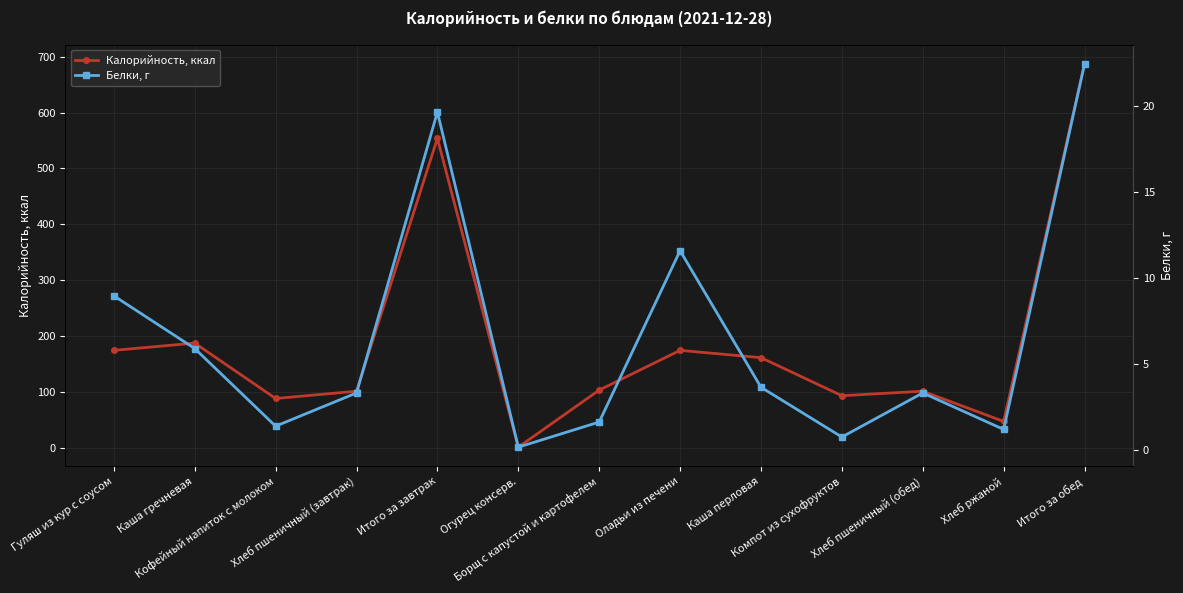

True or false: Калорийность, ккал and Белки, г cross at least once.

False